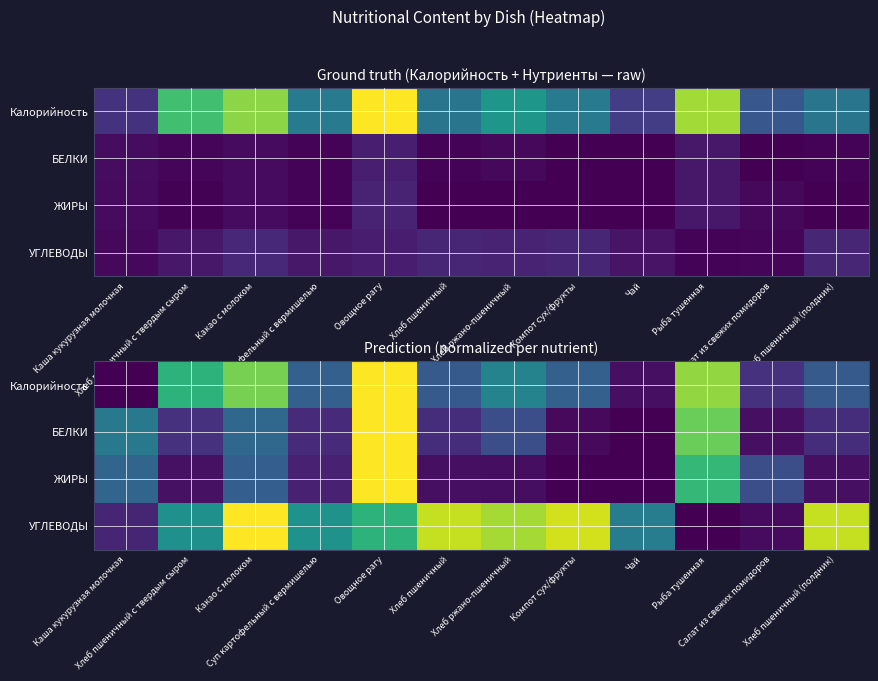

What is the total value across all series at Хлеб пшеничный (полдник)?

1.4